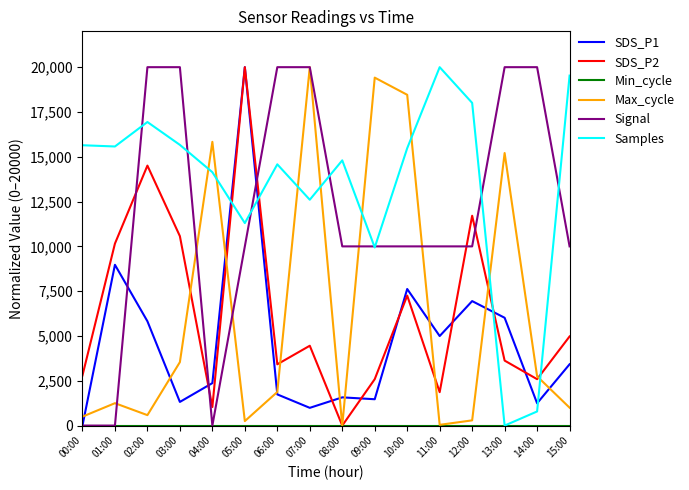

True or false: SDS_P2 has more than 0 points higher than both neighbors.

True